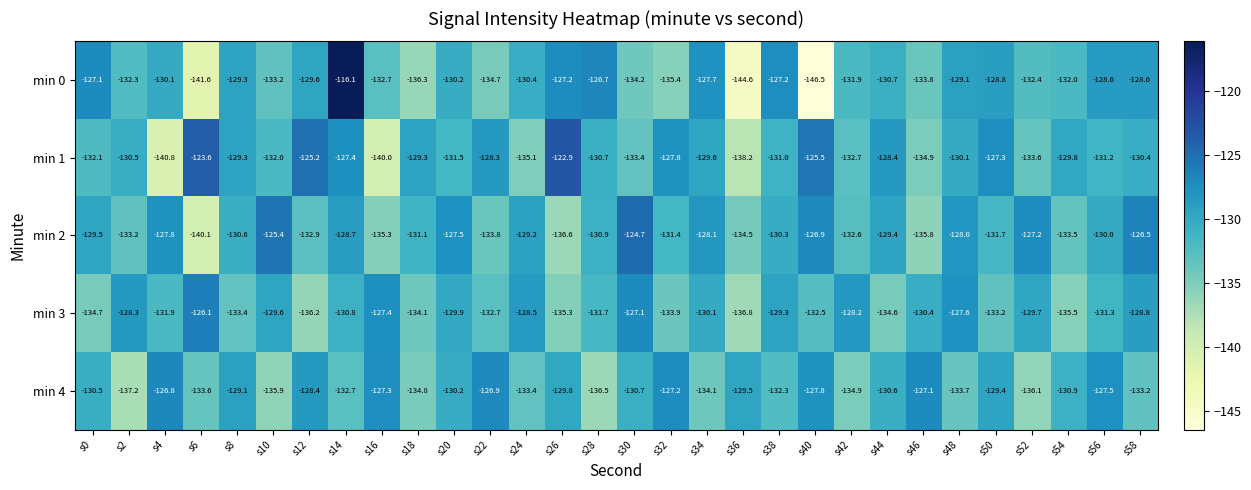

Which series has the largest total across all categories?

min 1